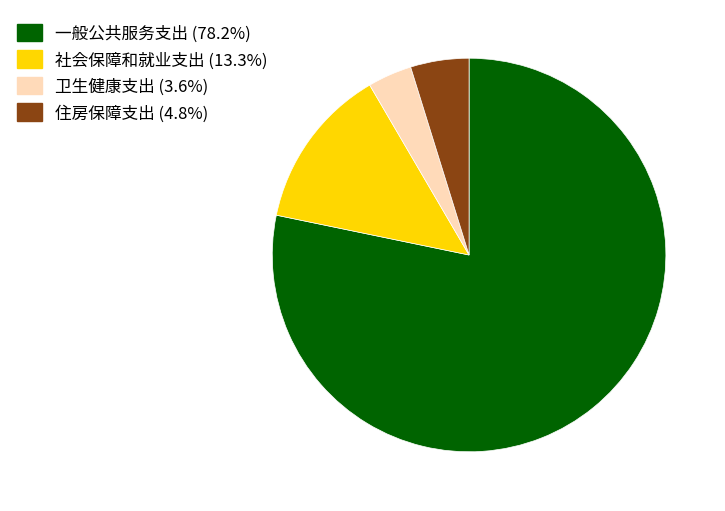

Do 社会保障和就业支出 (13.3%) and 卫生健康支出 (3.6%) together represent more than half of the pie?

No